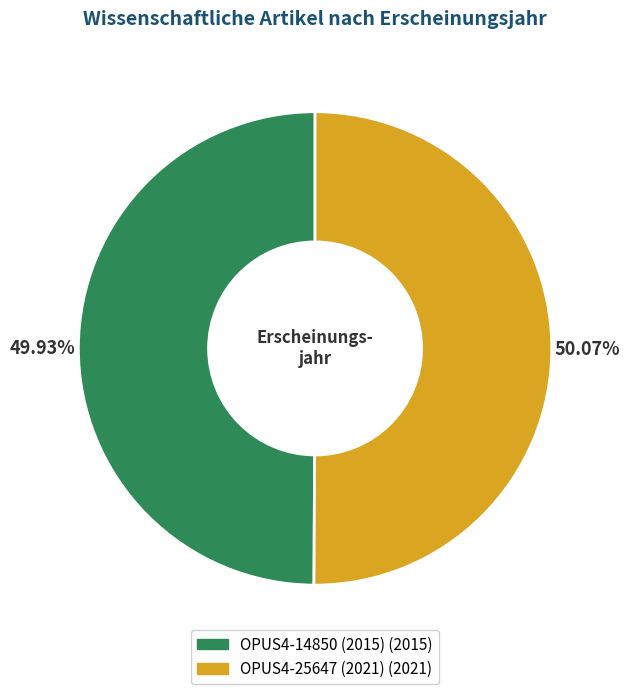

True or false: OPUS4-14850 (2015) accounts for 41% of the total.

False